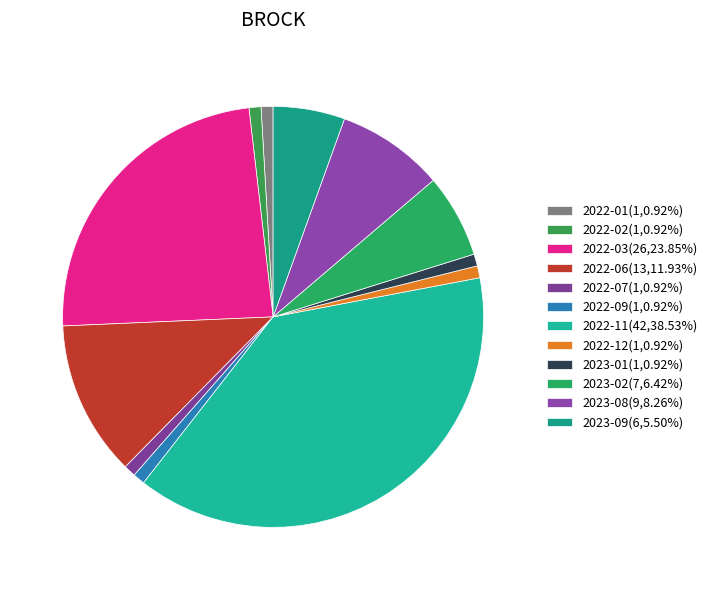

Rank the categories by value from lowest to highest.

2022-01, 2022-02, 2022-07, 2022-09, 2022-12, 2023-01, 2023-09, 2023-02, 2023-08, 2022-06, 2022-03, 2022-11